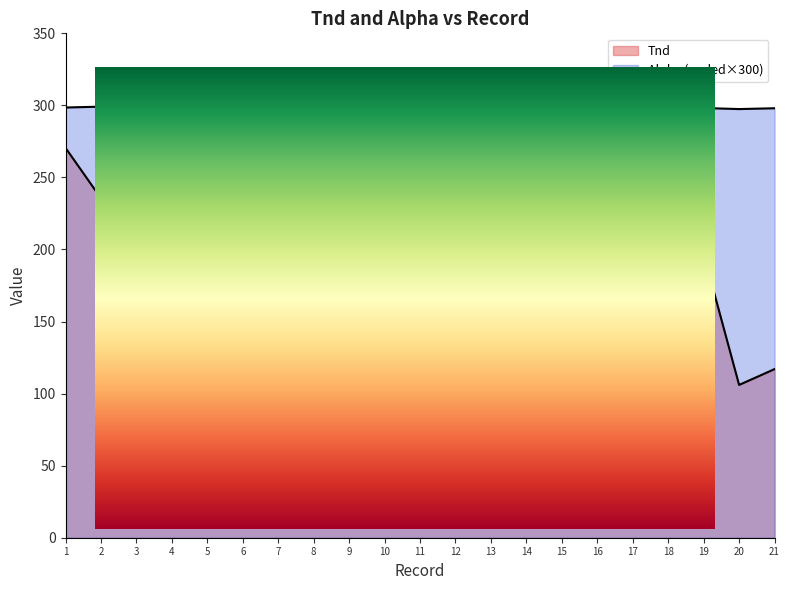

What is the average value of the Tnd series?

192.7